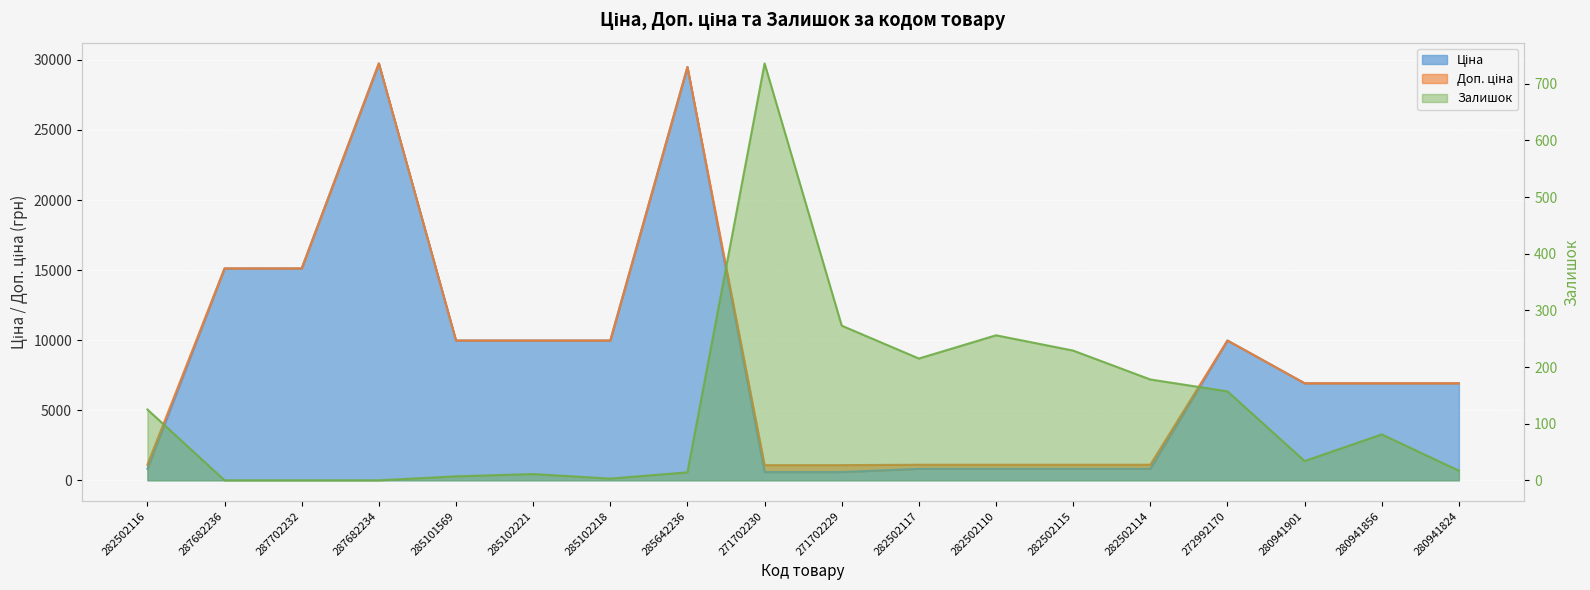

Does the chart display data point markers on the line(s)?

No